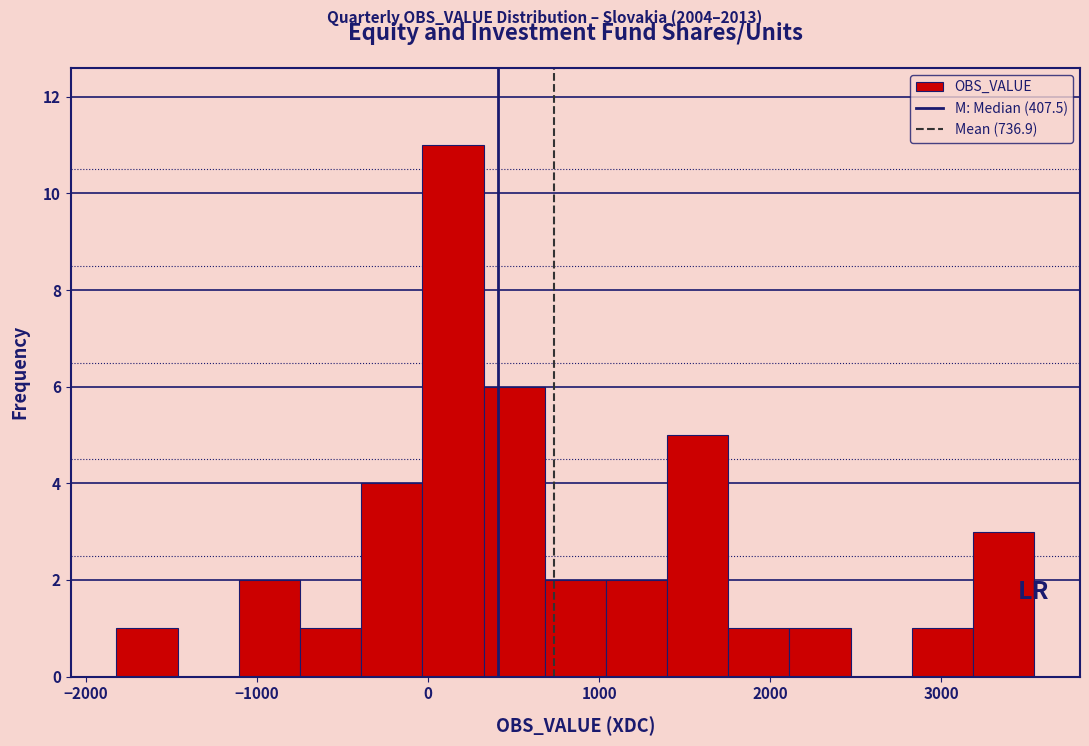

Read against the x-axis, roughly where is the centre of the tallest bar?

100